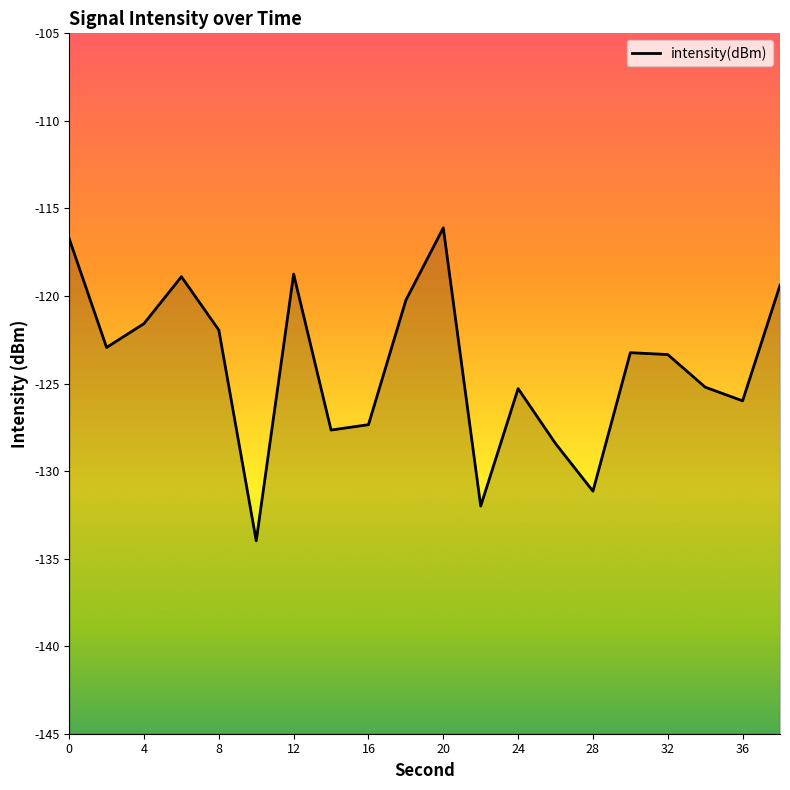

How many lines are shown in the chart?

1